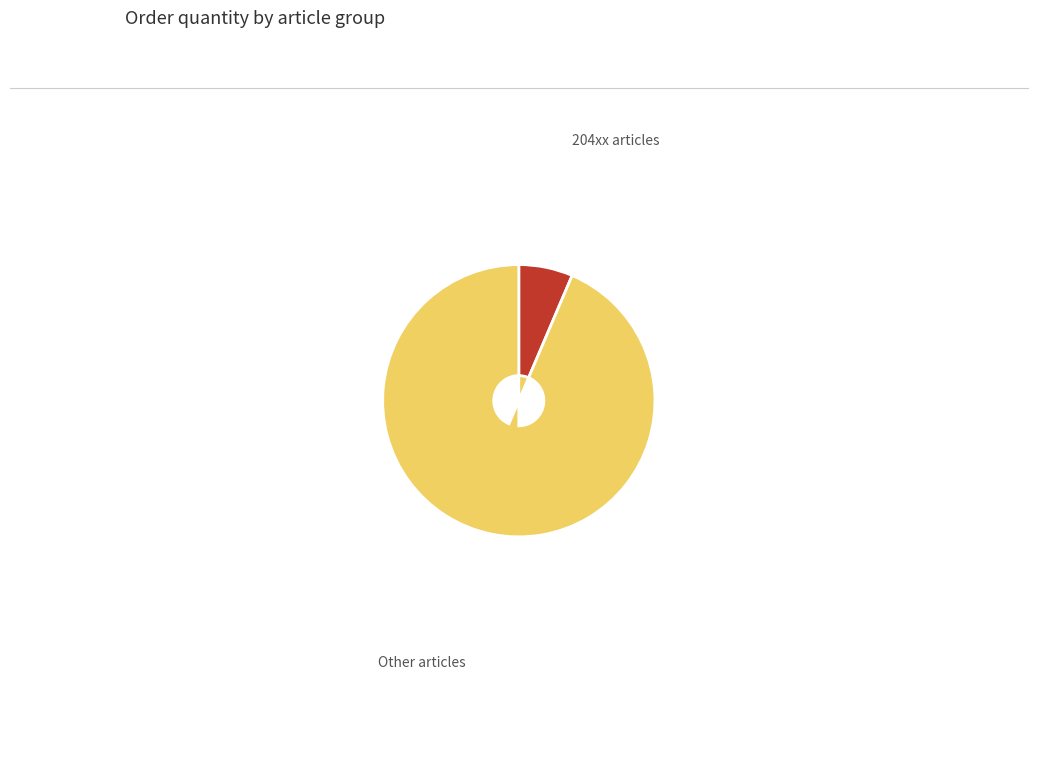

Between Other articles and 204xx articles, which is larger?

Other articles